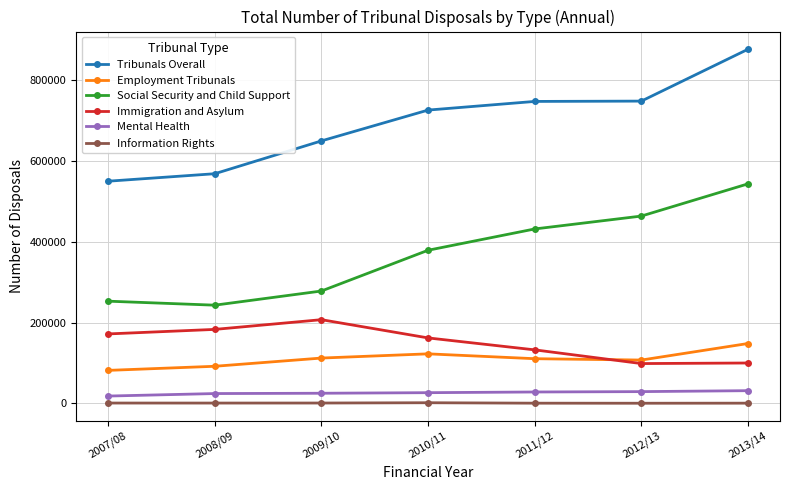

What is the average value of the Mental Health series?

26283